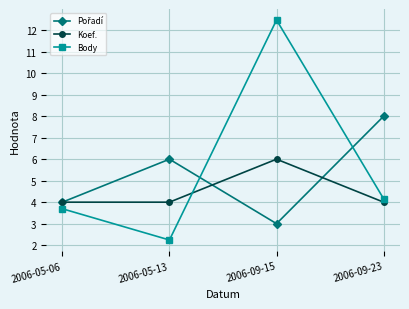

True or false: Koef. has a value of 4.0 at 2006-05-06.

True